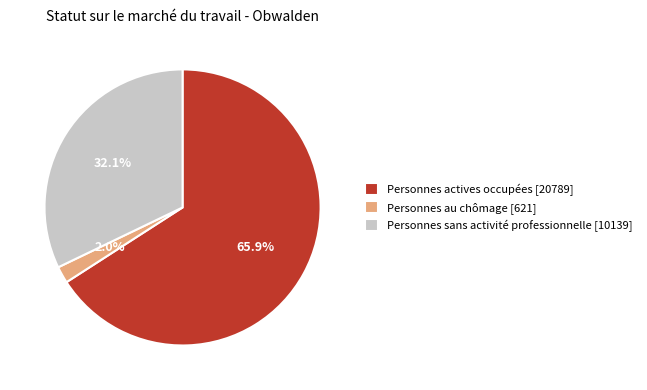

To the nearest percent, what is the difference between the Personnes actives occupées and Personnes au chômage slice percentages?

64%